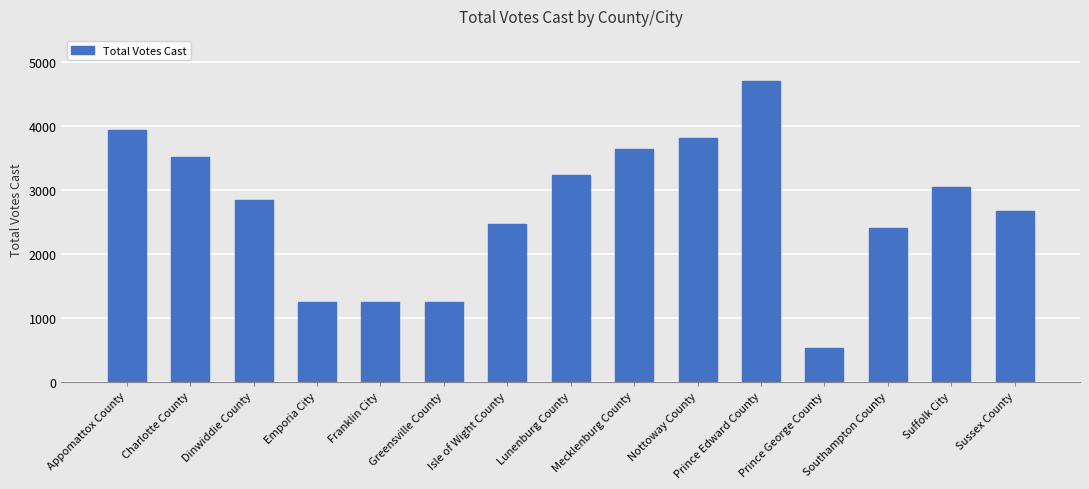

Is it true that the value at Mecklenburg County is 3641?

True